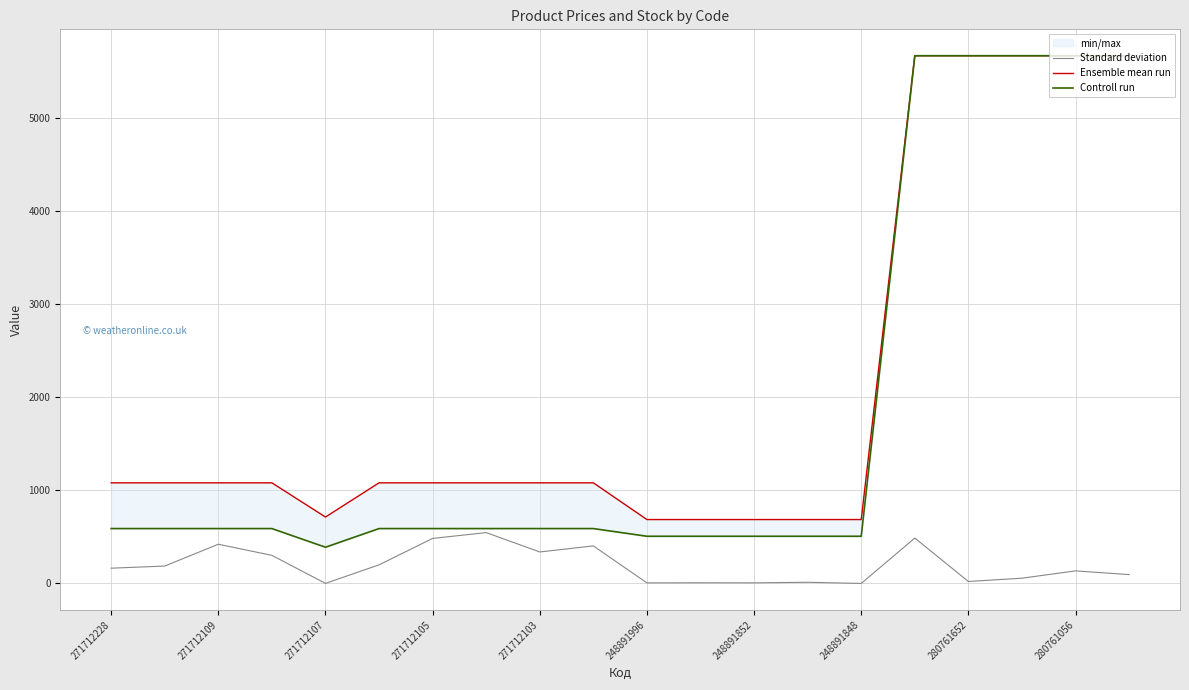

At how many categories does at least one series exceed 3103?

5